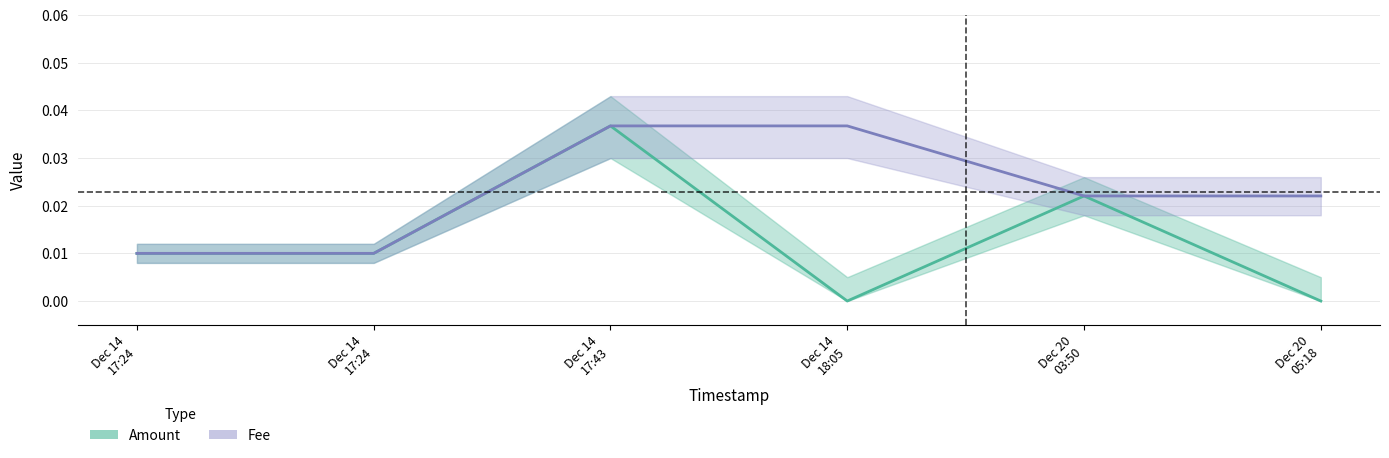

What is the sum of all Fee values?

0.1